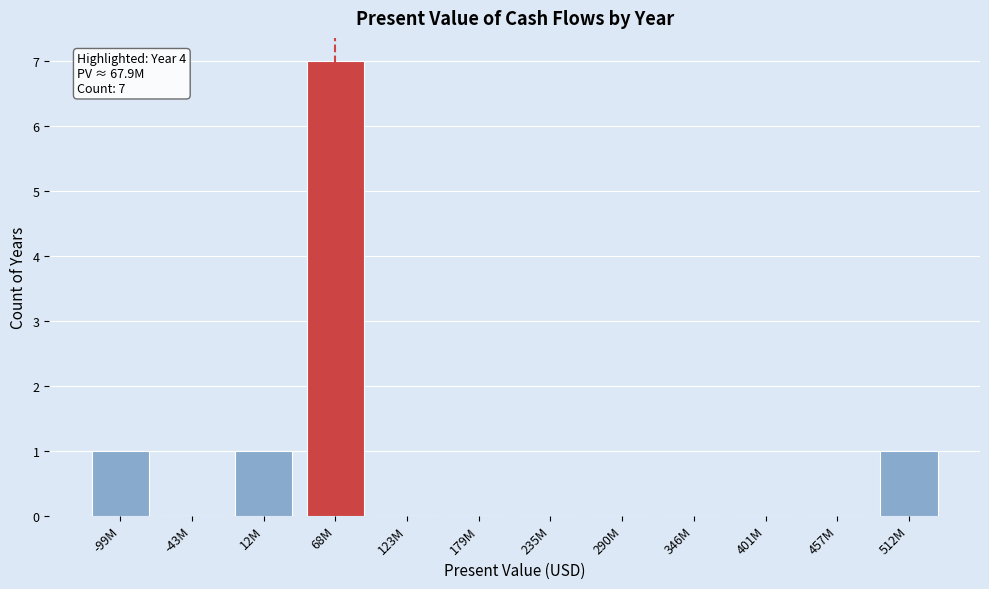

Reading left to right, transcribe all the data shown in this chart.

-99M=1	-43M=0	12M=1	68M=7	123M=0	179M=0	235M=0	290M=0	346M=0	401M=0	457M=0	512M=1